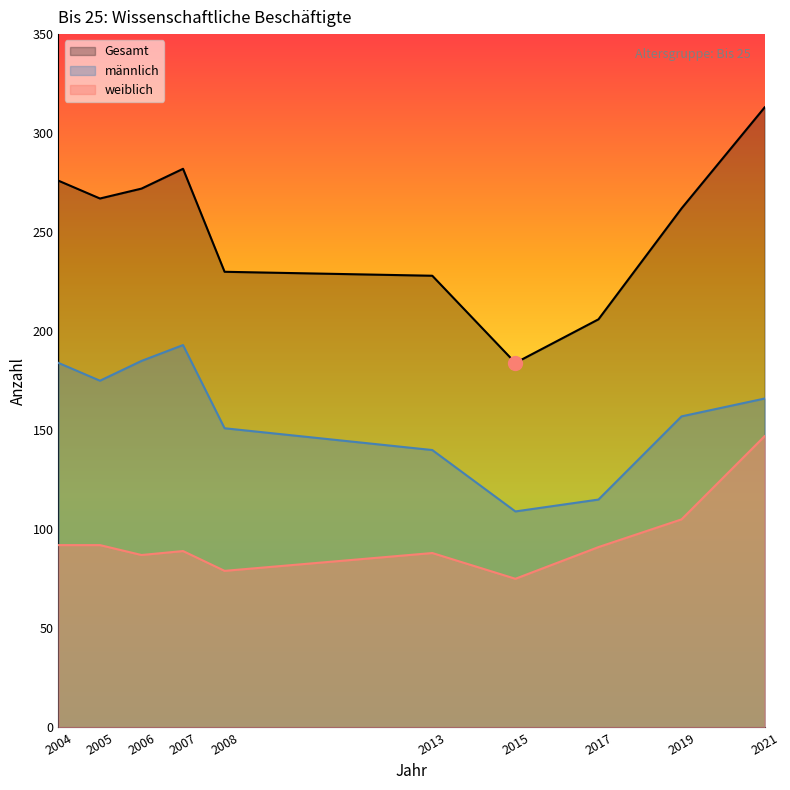

True or false: weiblich and Gesamt intersect in this chart.

False